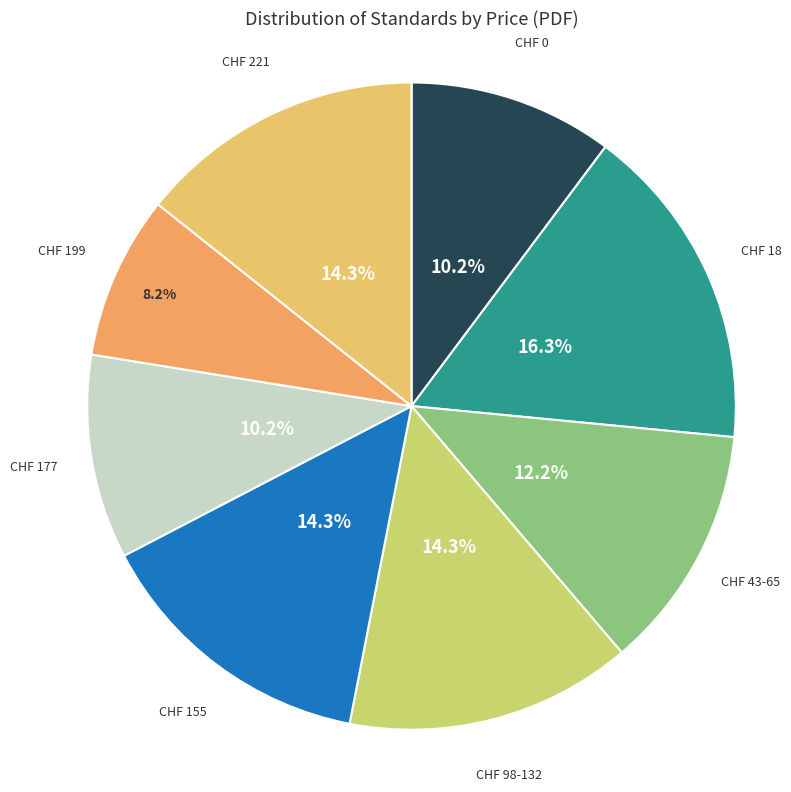

What is the ratio of the value at CHF 199 to the value at CHF 177?

0.8